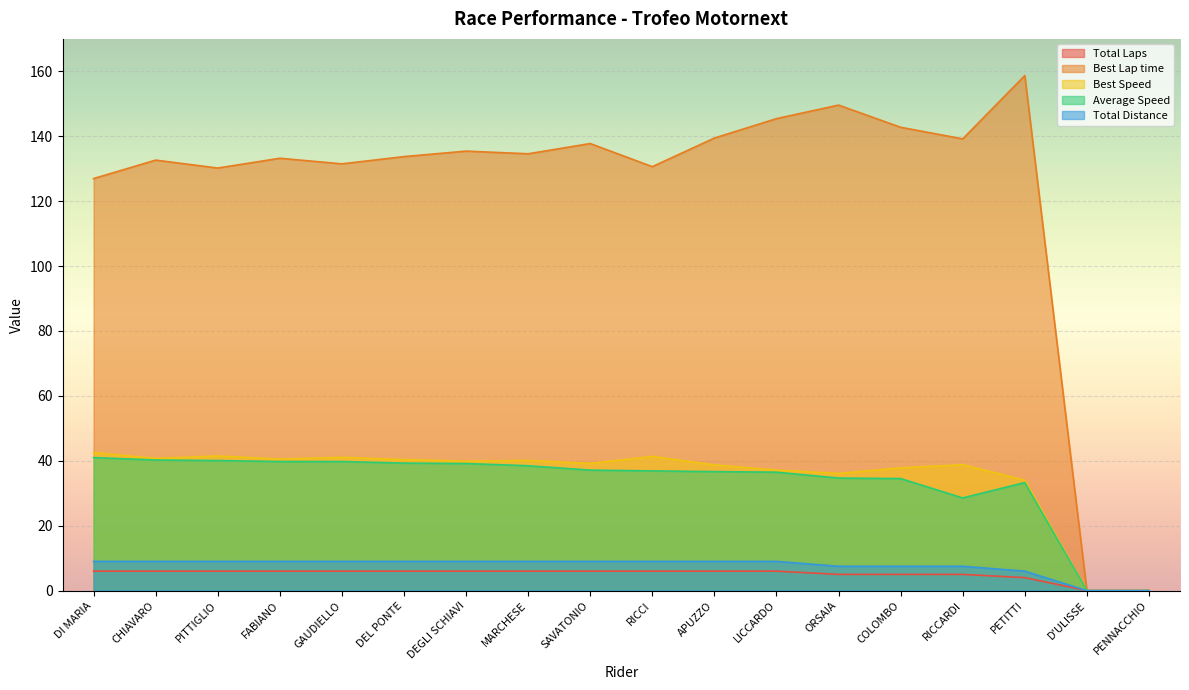

At which category is the sum across all series the highest?

PETITTI